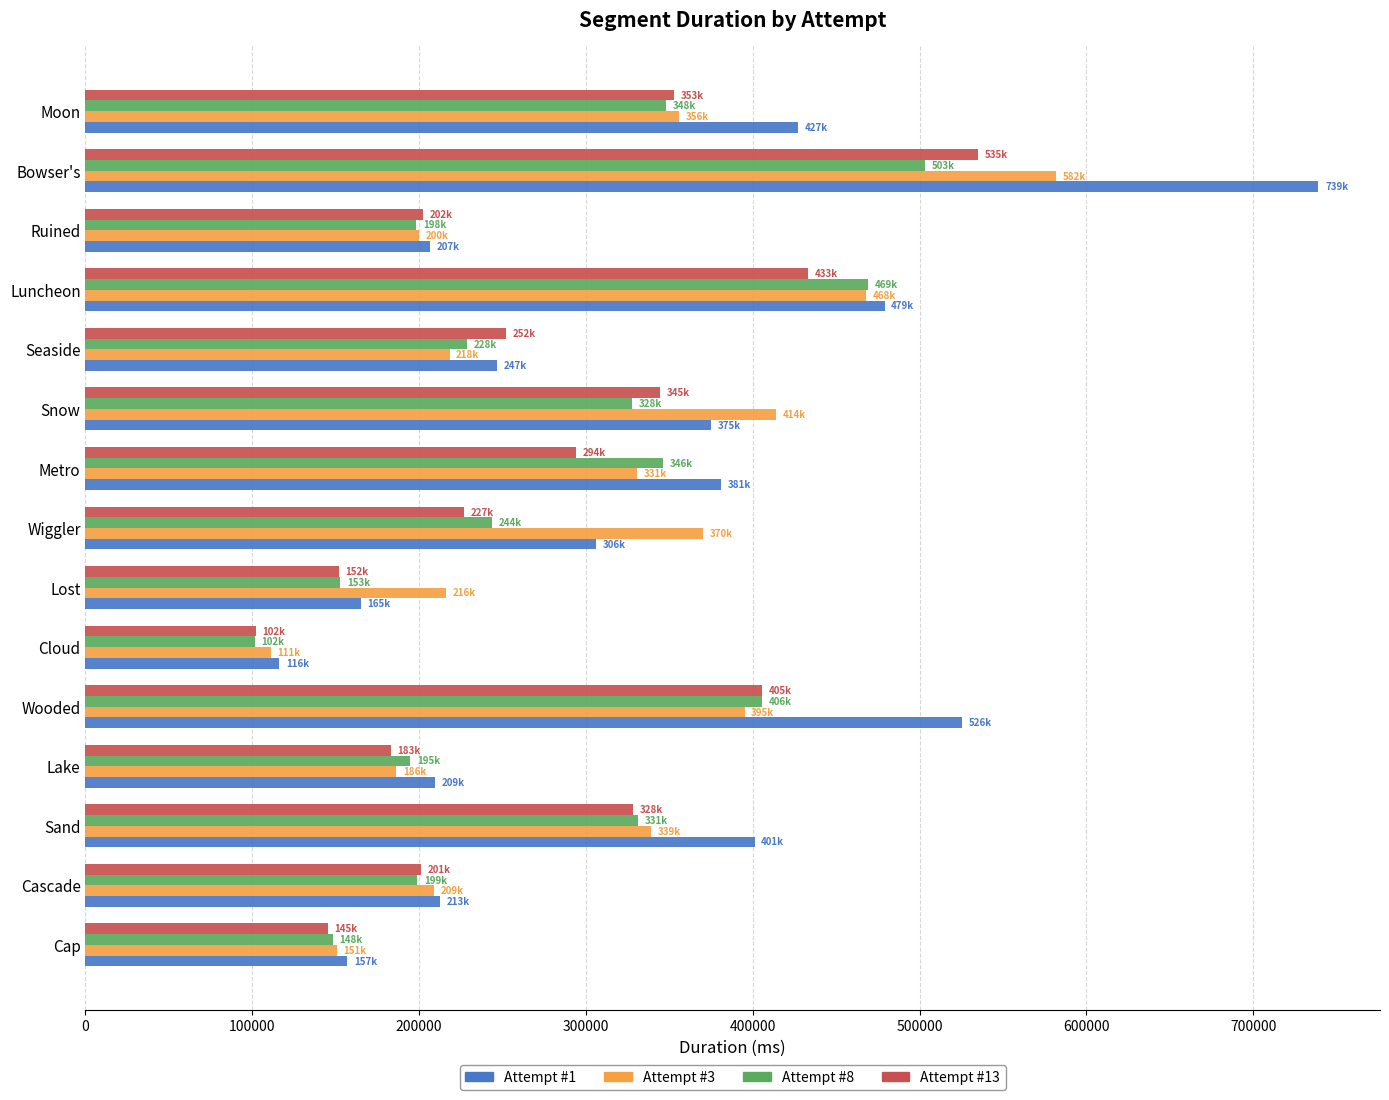

List the series in order of their peak value, lowest first.

Attempt #8, Attempt #13, Attempt #3, Attempt #1